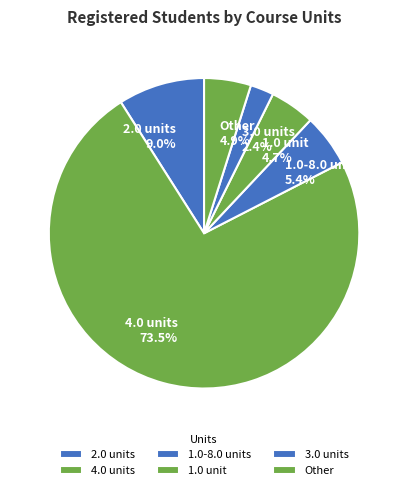

Which category has the biggest portion of the pie?

4.0 units